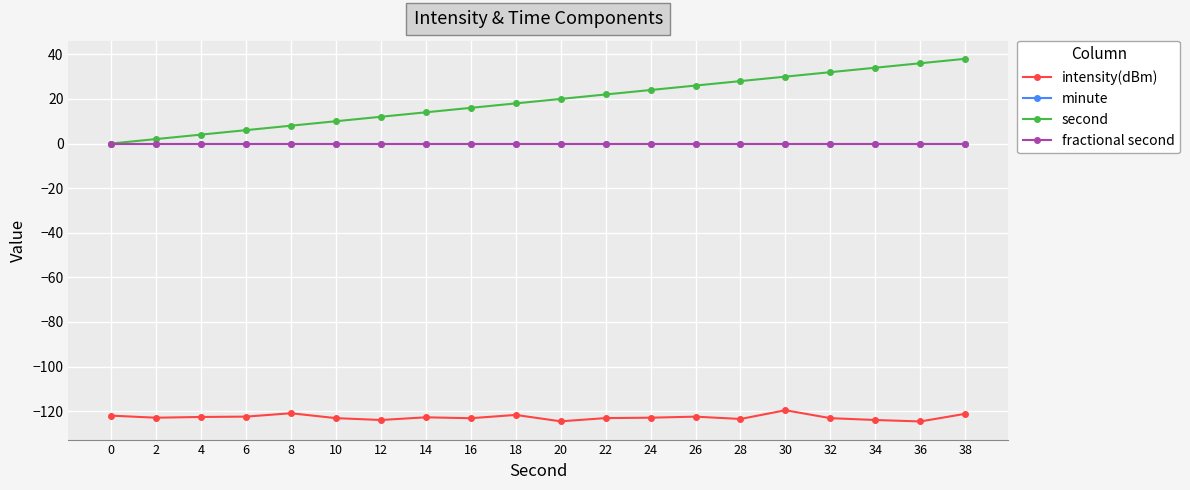

Is this an area chart (filled region under the line)?

No